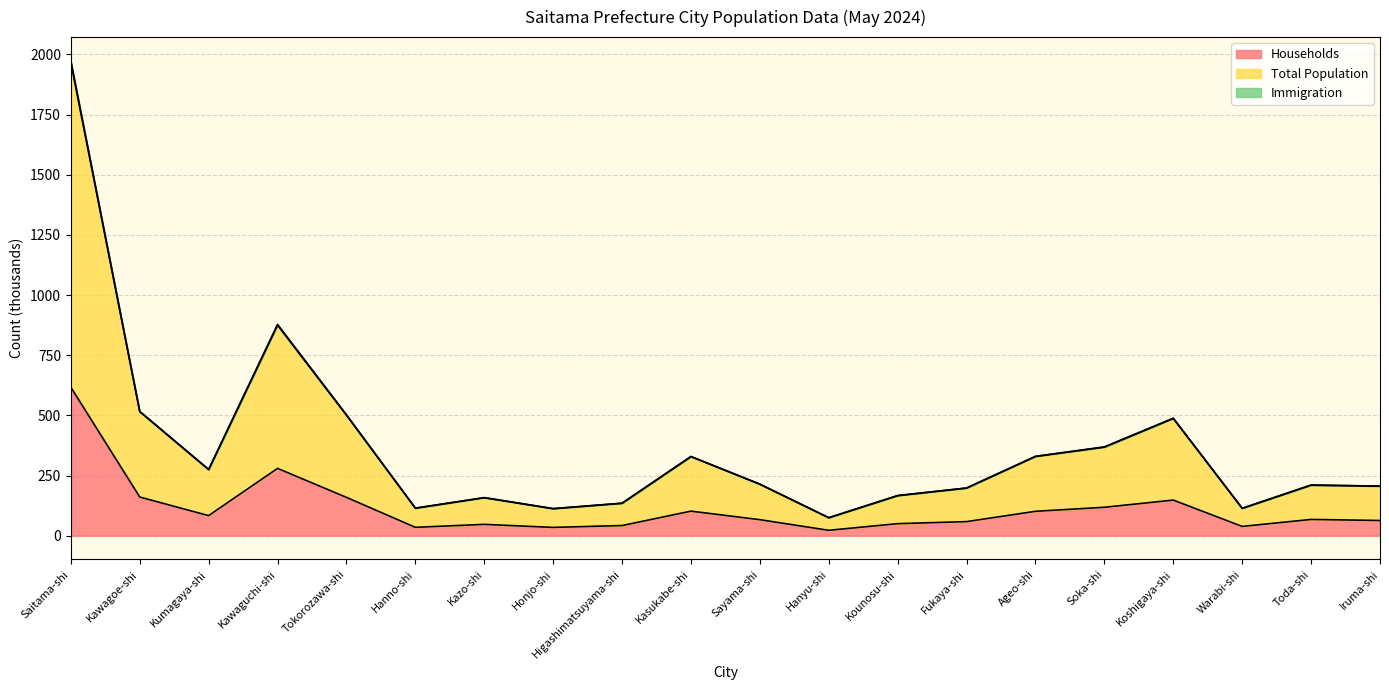

In Households, how many points are lower than both neighbors (excluding endpoints)?

5